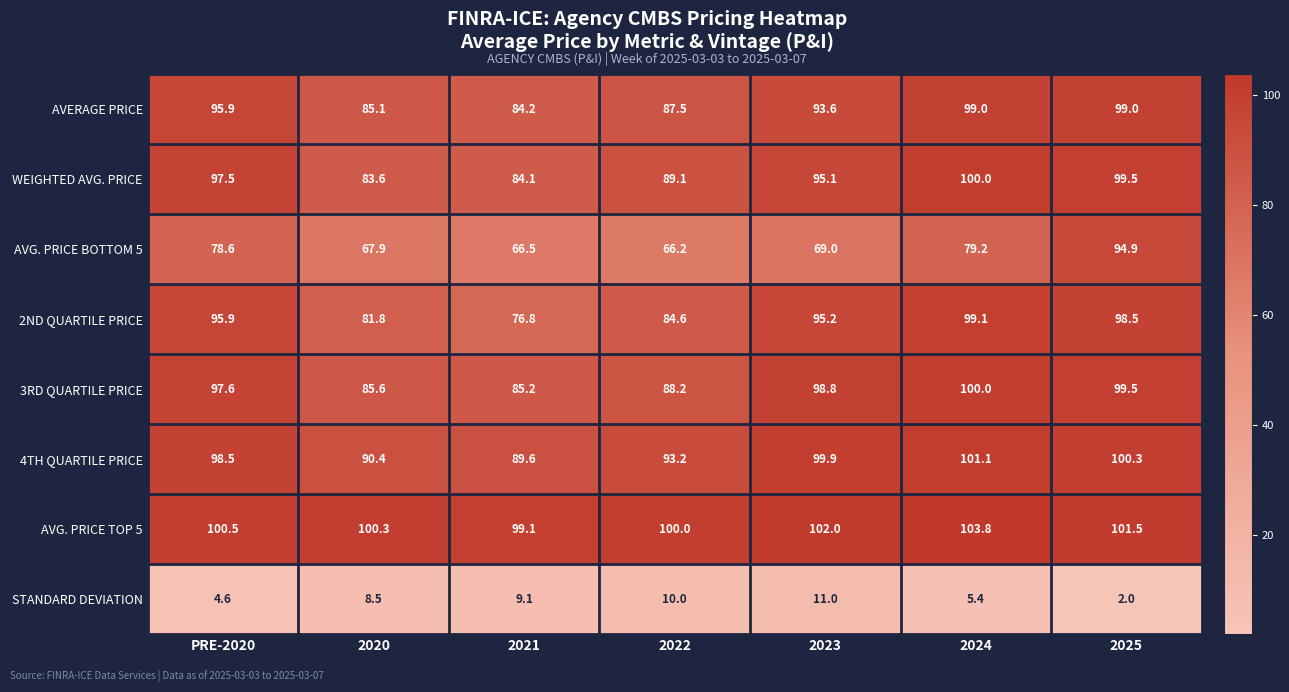

Where does the STANDARD DEVIATION series first go above 8?

2020